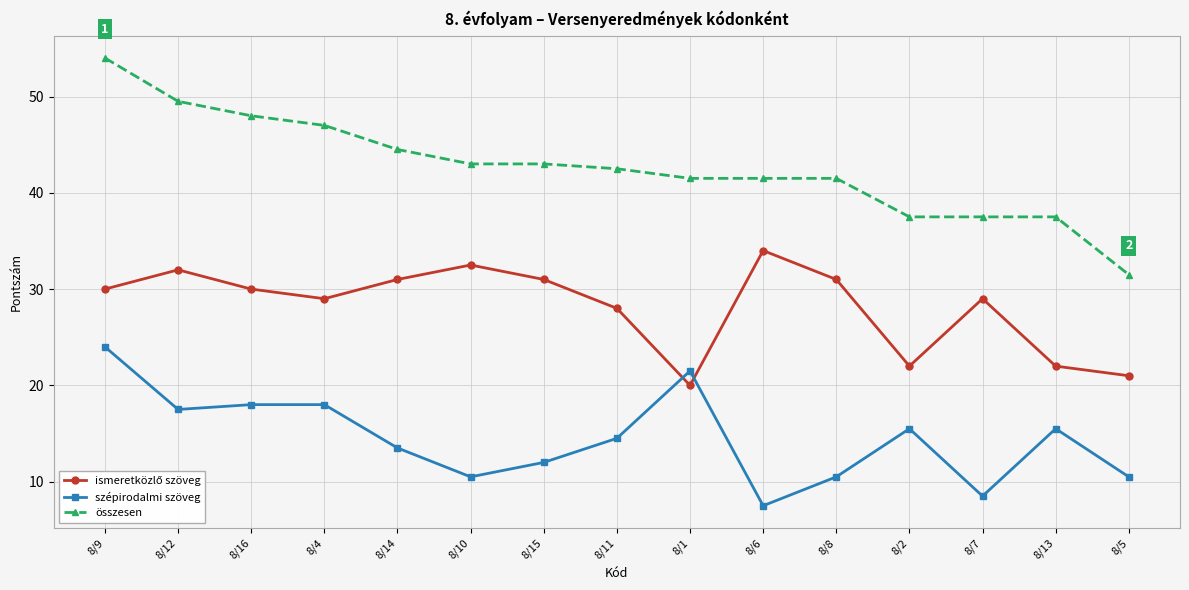

True or false: összesen and szépirodalmi szöveg cross at least once.

False